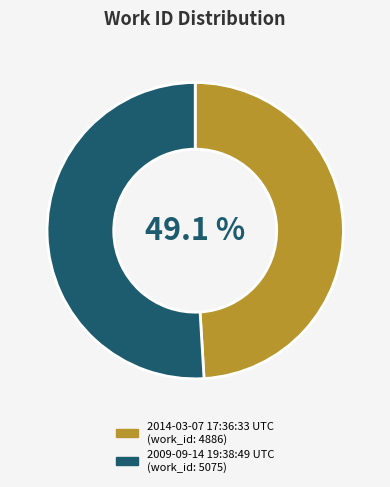

Rank the categories by value from lowest to highest.

2014-03-07 17:36:33 UTC, 2009-09-14 19:38:49 UTC